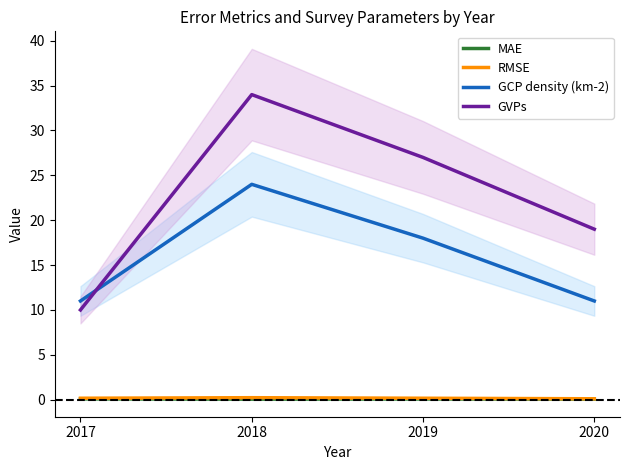

Is it true that MAE equals 0.1 at 2020?

True